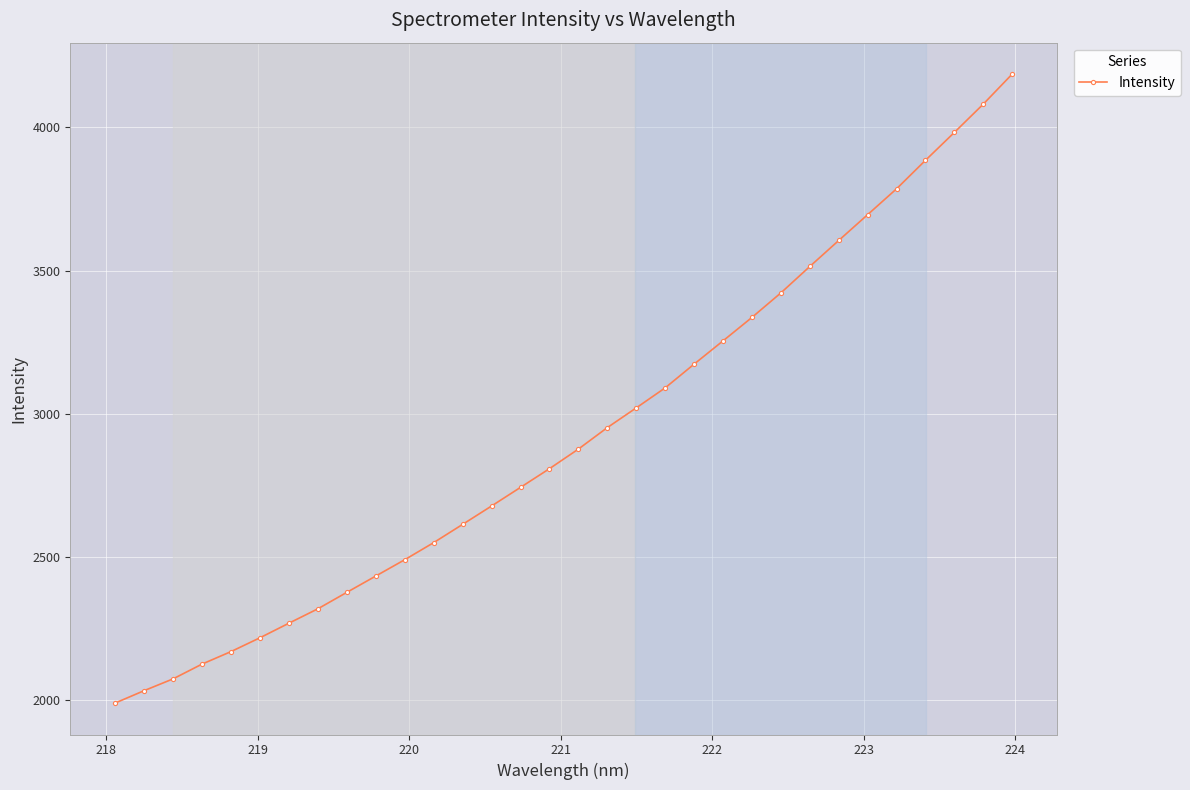

What is the average value?

2929.6